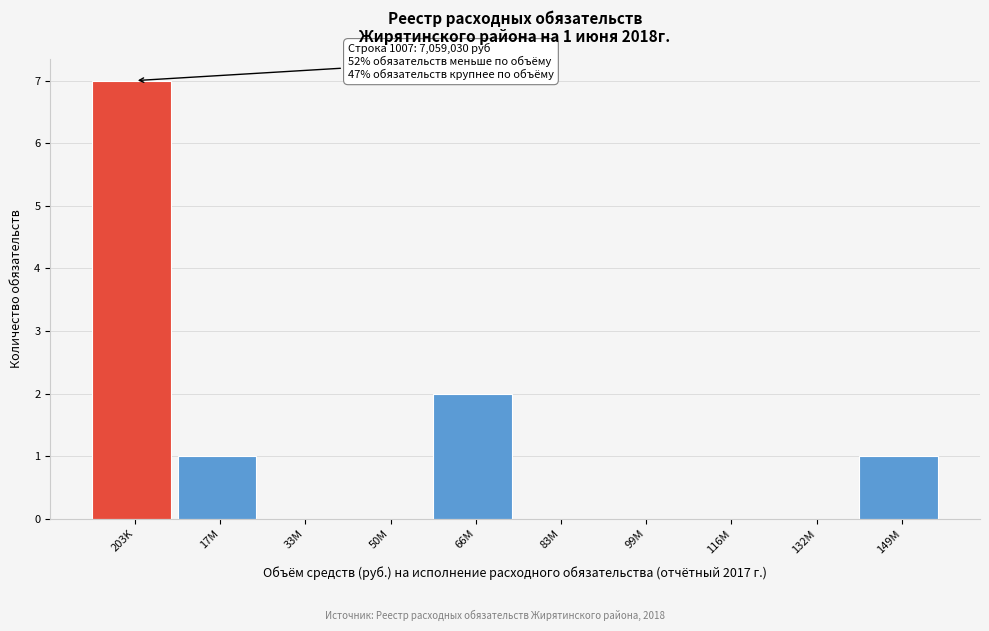

Reading left to right, transcribe all the data shown in this chart.

203K=7	17M=1	33M=0	50M=0	66M=2	83M=0	99M=0	116M=0	132M=0	149M=1